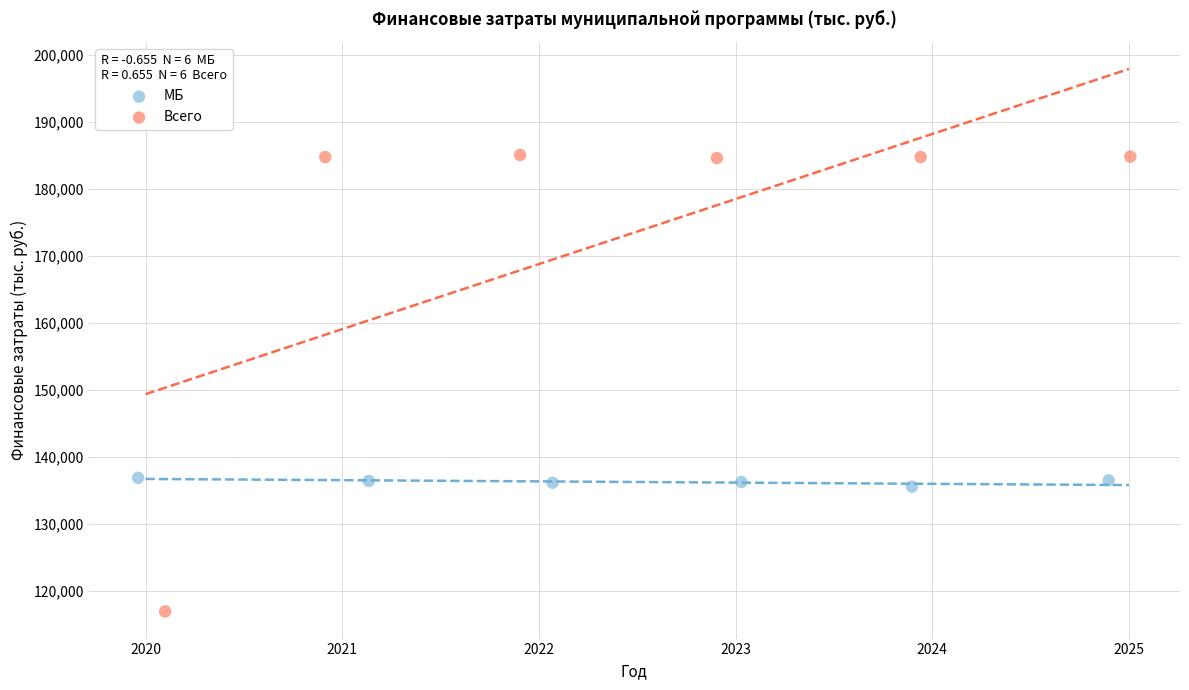

Which series contains the lowest Y value?

Всего